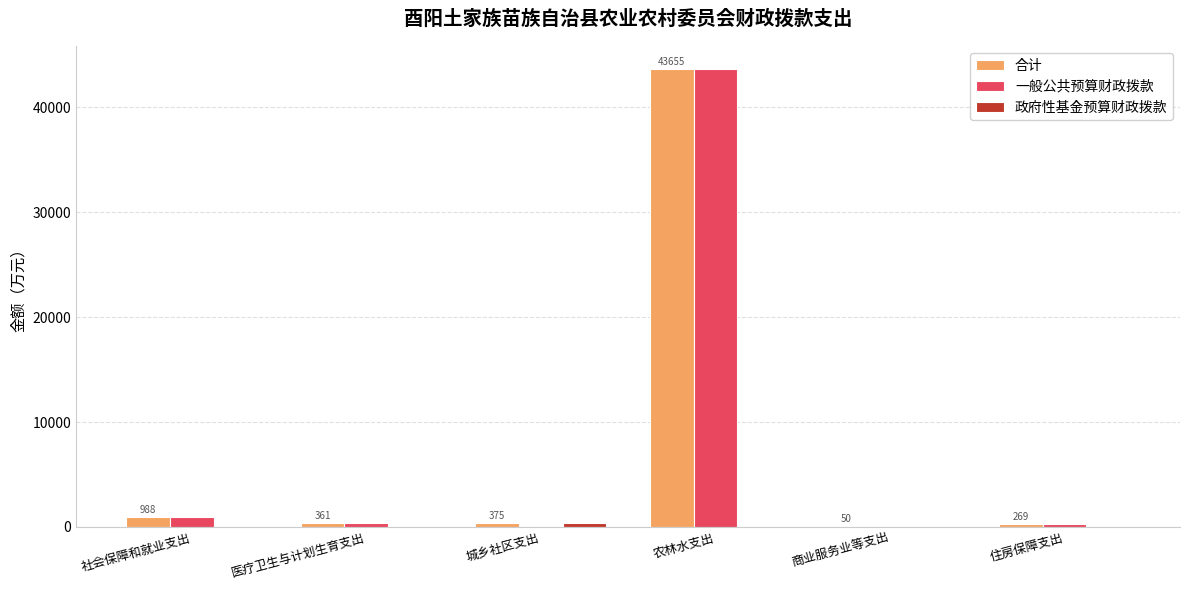

What is the spread (max minus min) of values at 农林水支出?

43655.1